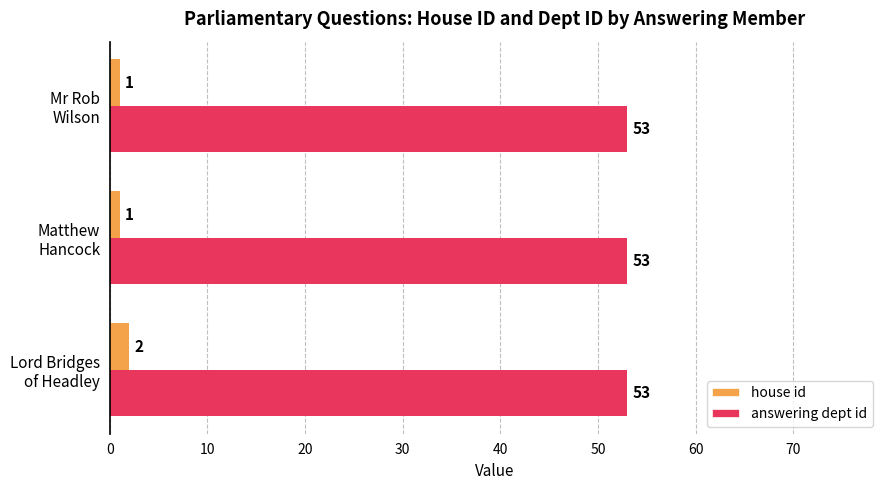

Rank the series by their maximum value, from highest to lowest.

answering dept id, house id